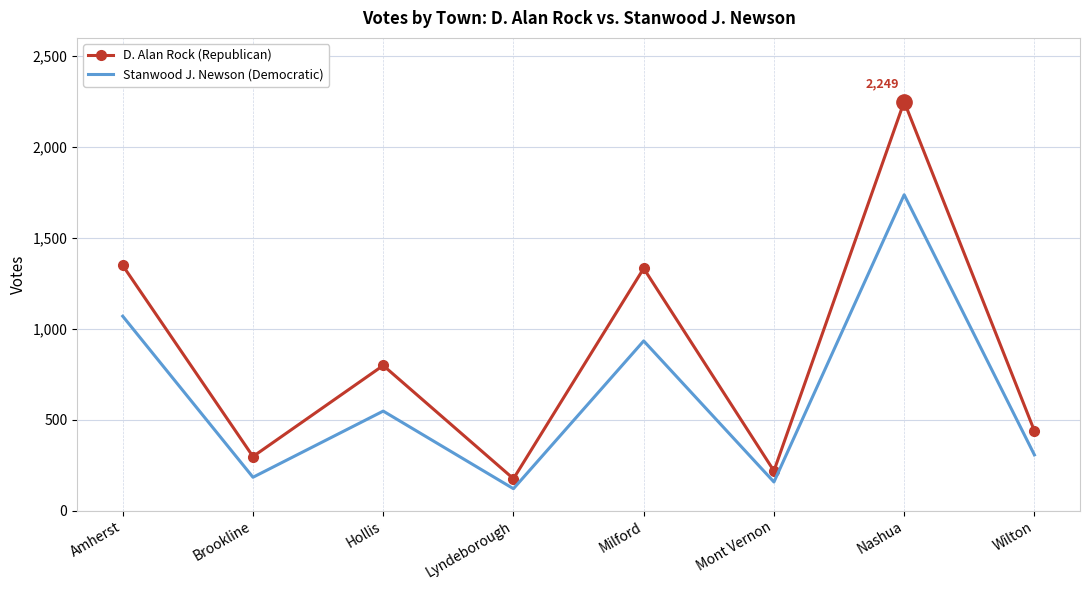

What is the total value across all series at Milford?

2265